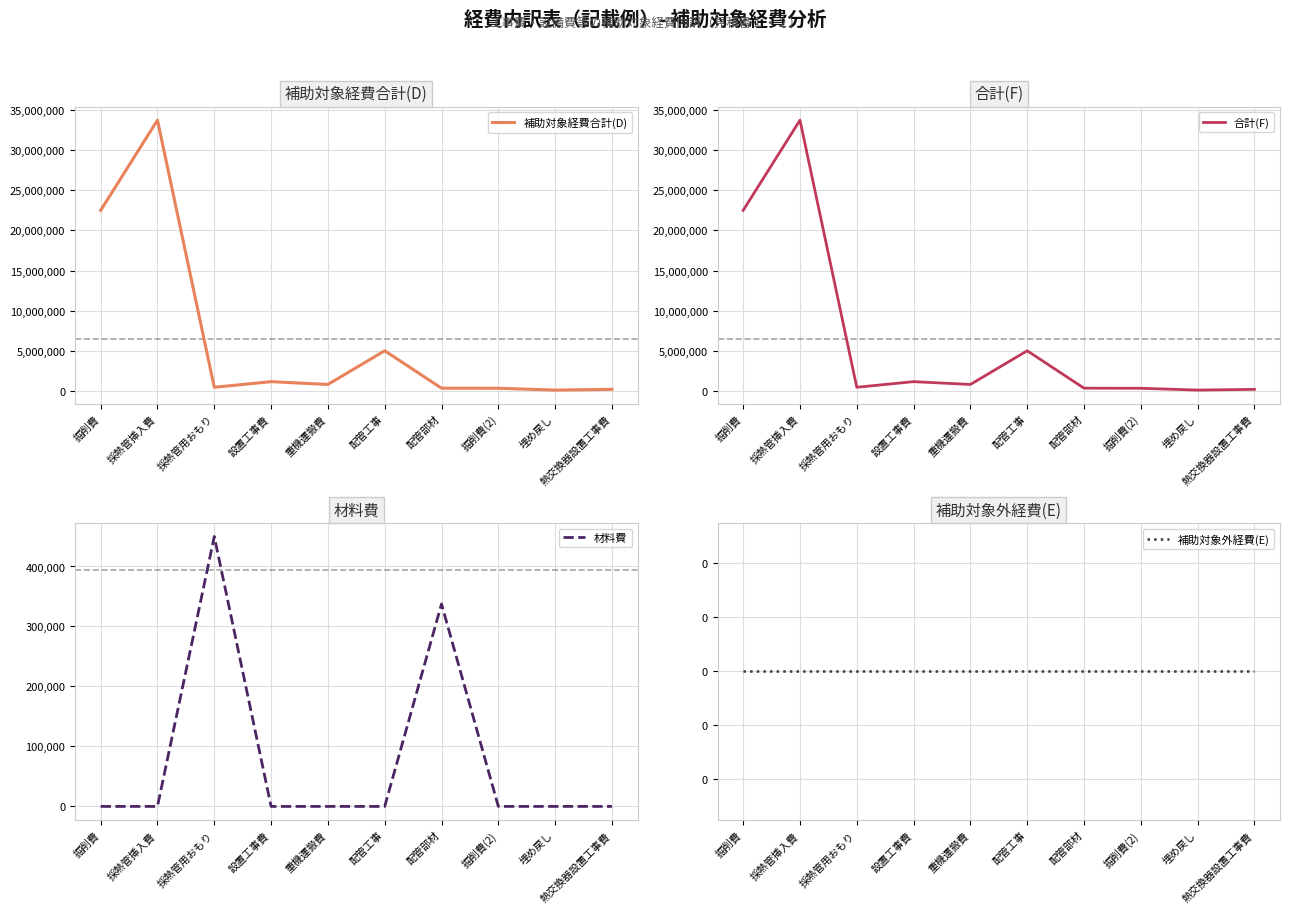

What are all the series names shown in the legend?

補助対象経費合計(D), 合計(F), 材料費, 補助対象外経費(E)